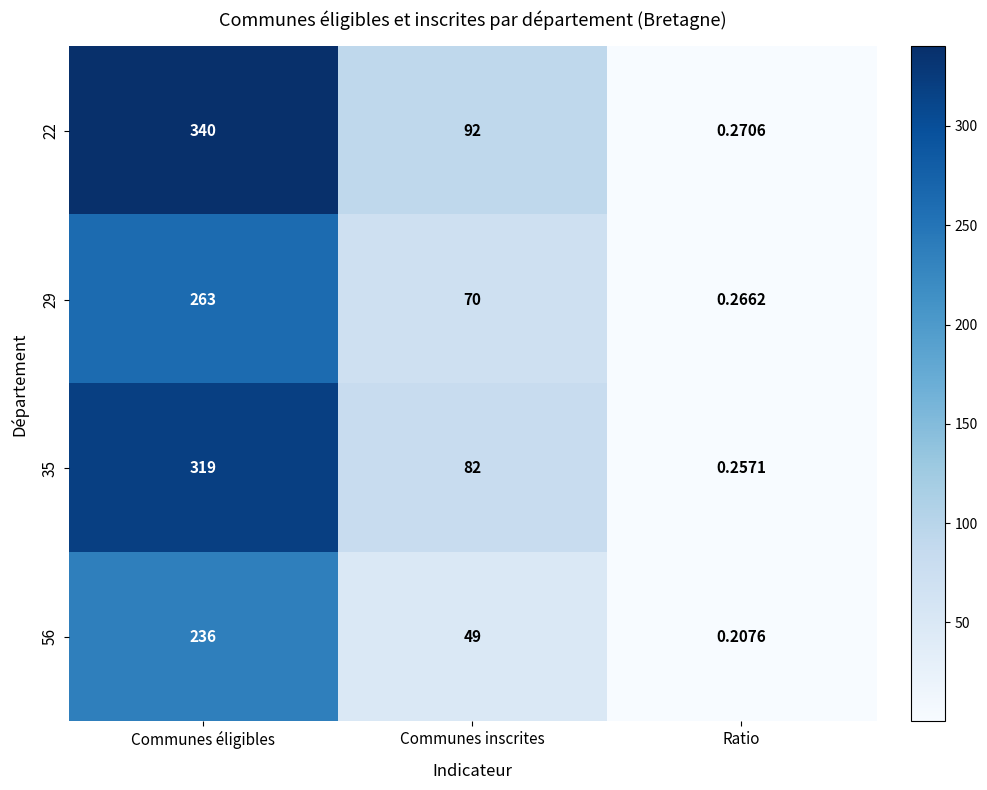

Which series has the largest range (max minus min)?

22